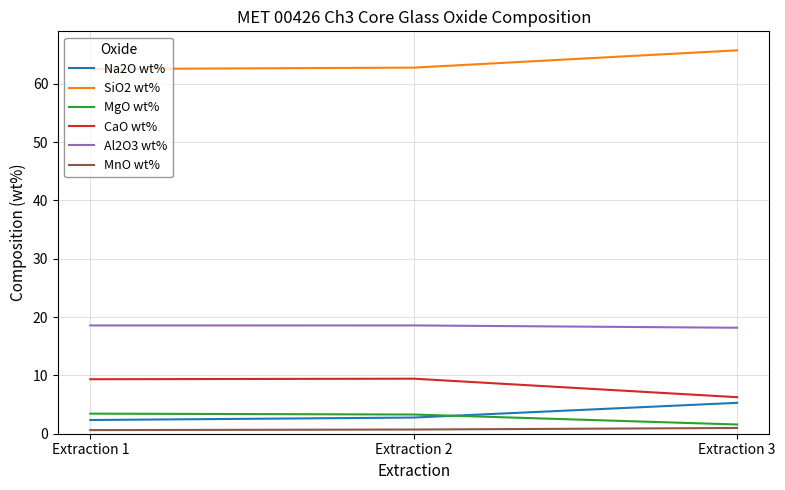

Count the number of categories in the chart.

3